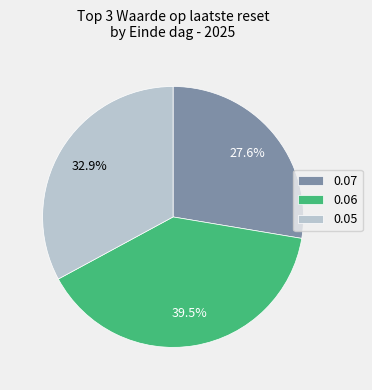

Between 0.07 and 0.05, which is larger?

0.05